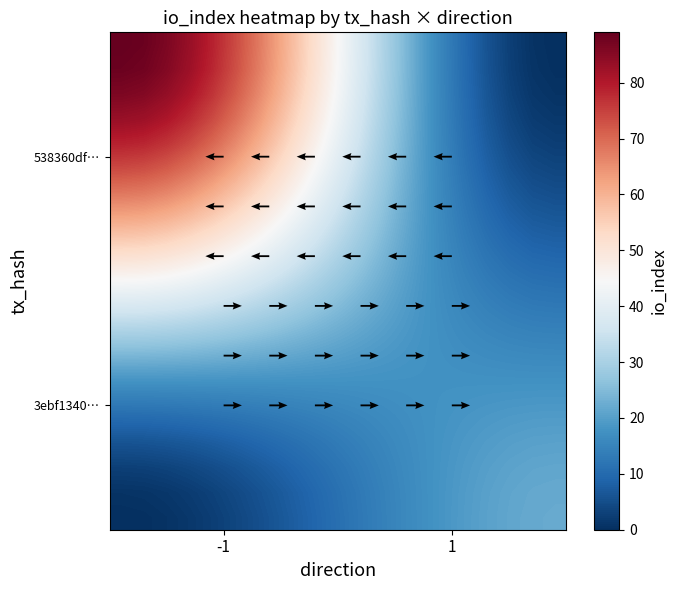

Reading left to right, transcribe all the data shown in this chart.

538360df74c01c3d461b8adcb9dfe36af011b6e: -1	89
3ebf1340c25ef3415a792635c990d8a0f9e213e: 1	22